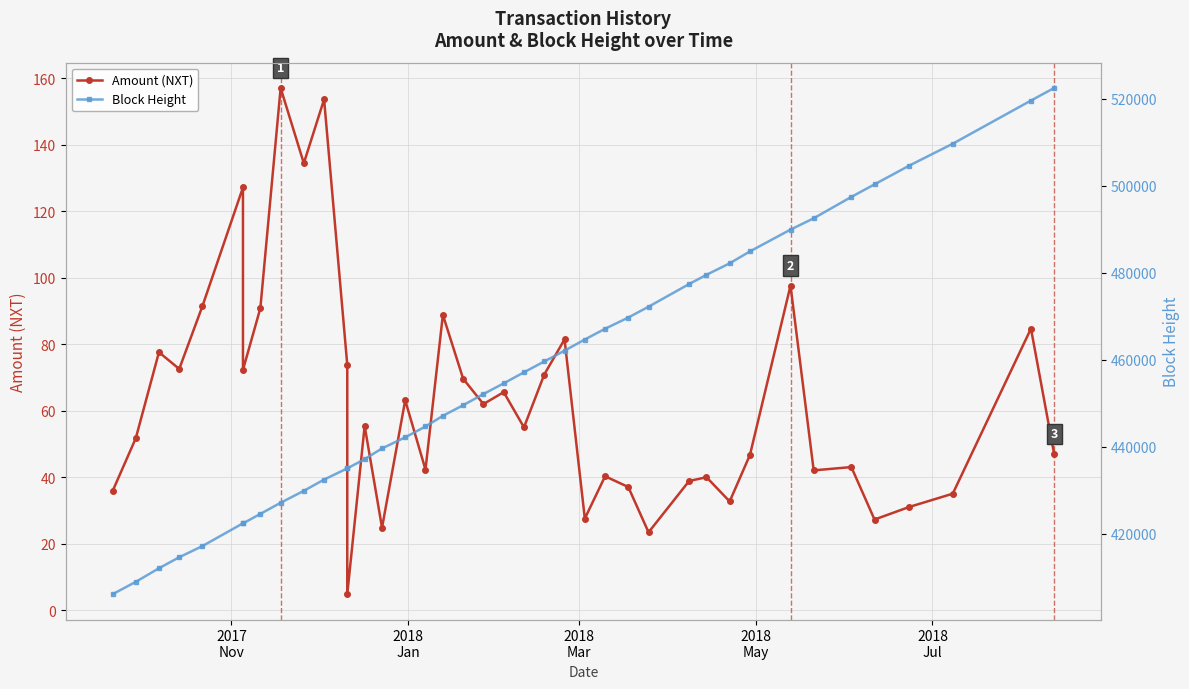

True or false: Block Height and Amount (NXT) cross at least once.

False